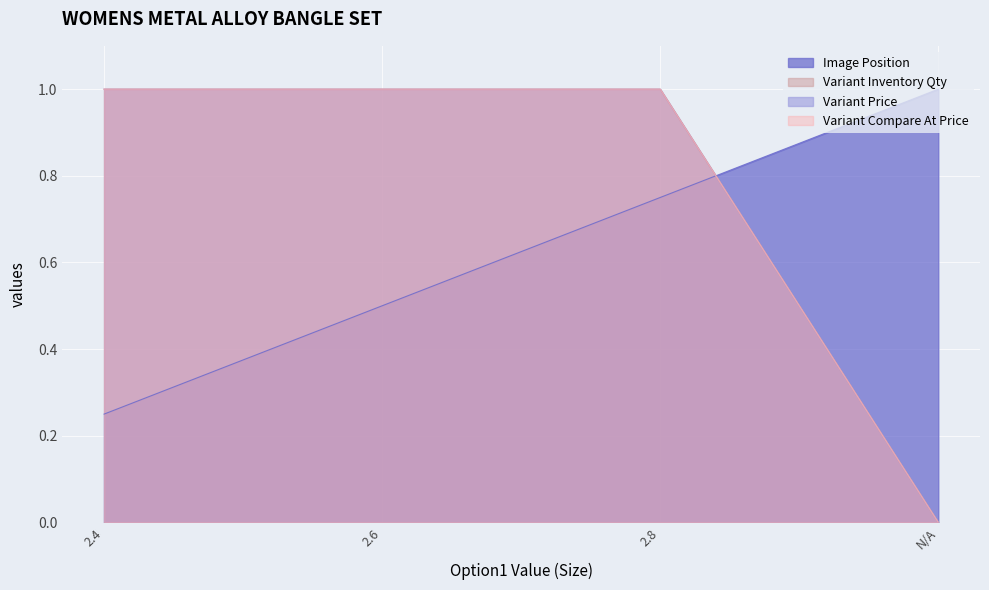

True or false: Variant Inventory Qty and Variant Compare At Price intersect in this chart.

False